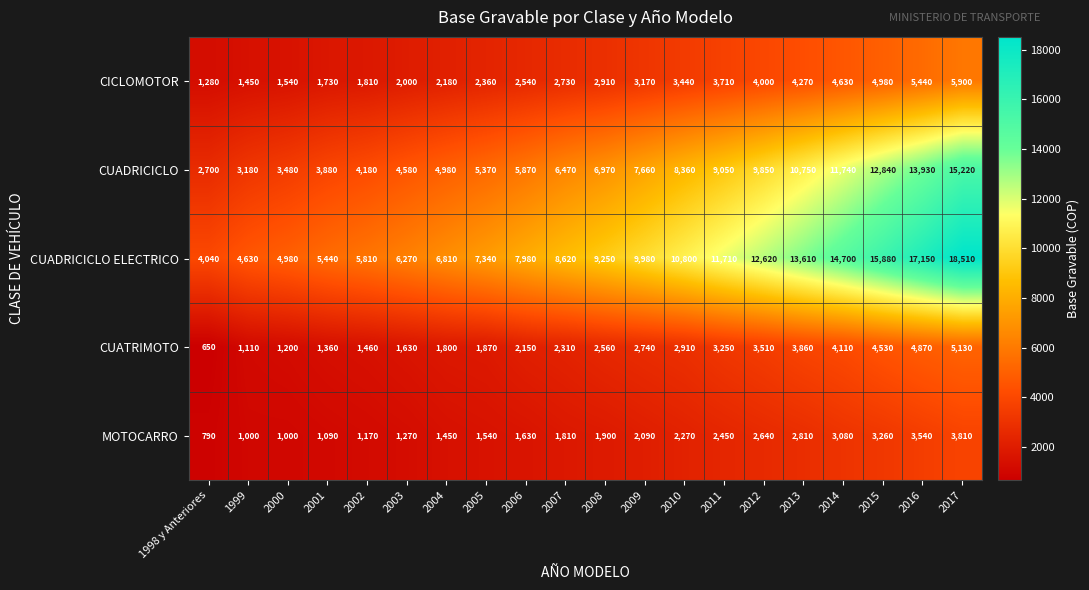

Which series has the largest total across all categories?

CUADRICICLO ELECTRICO